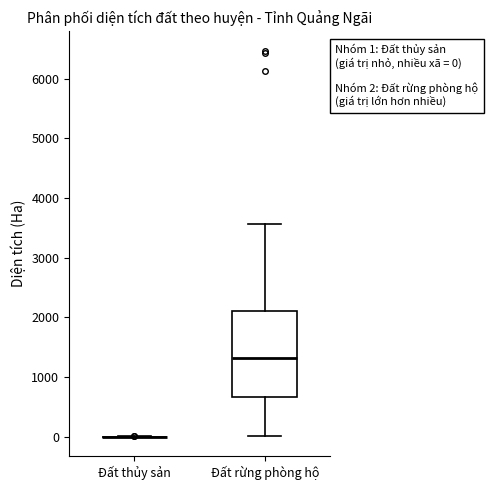

Comparing the boxes themselves (not the whiskers), which one is the tallest?

Đất rừng phòng hộ